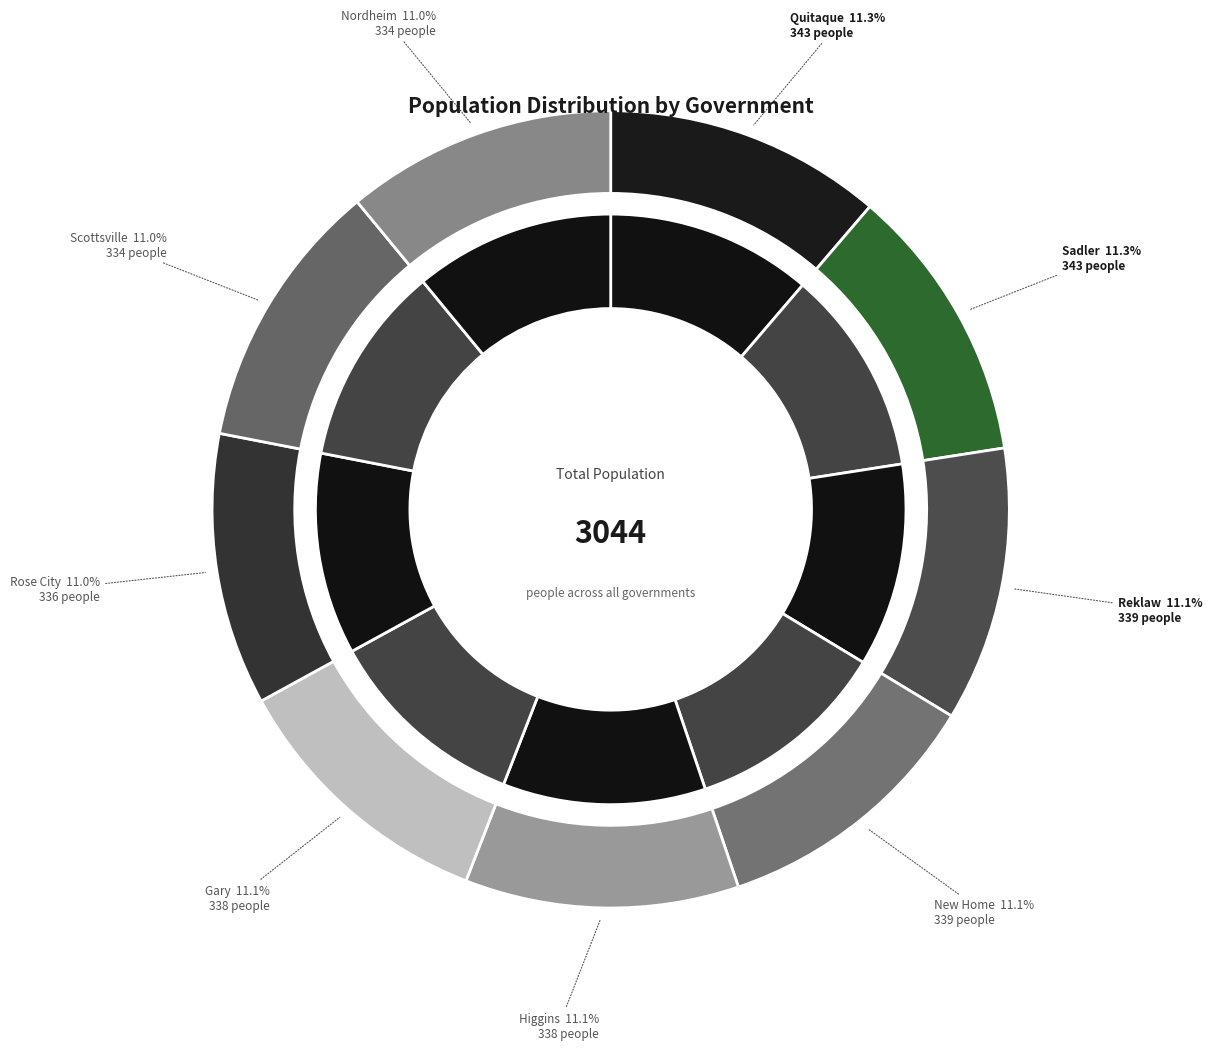

Does any single category account for the majority?

No